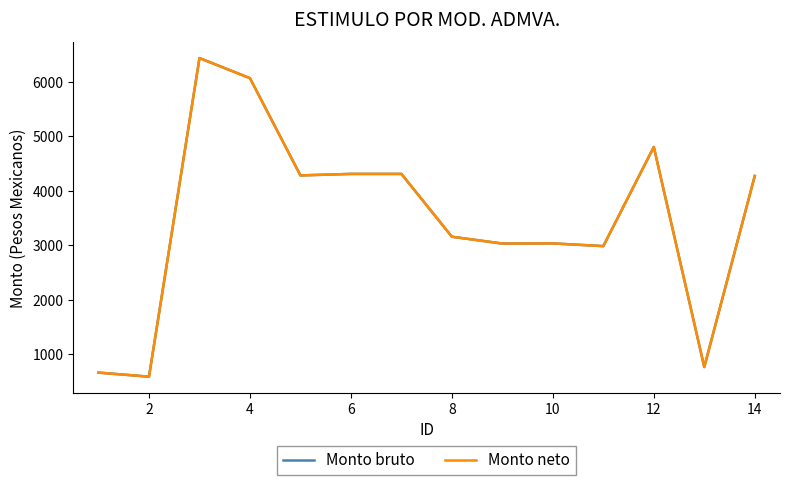

How many lines are shown in the chart?

2